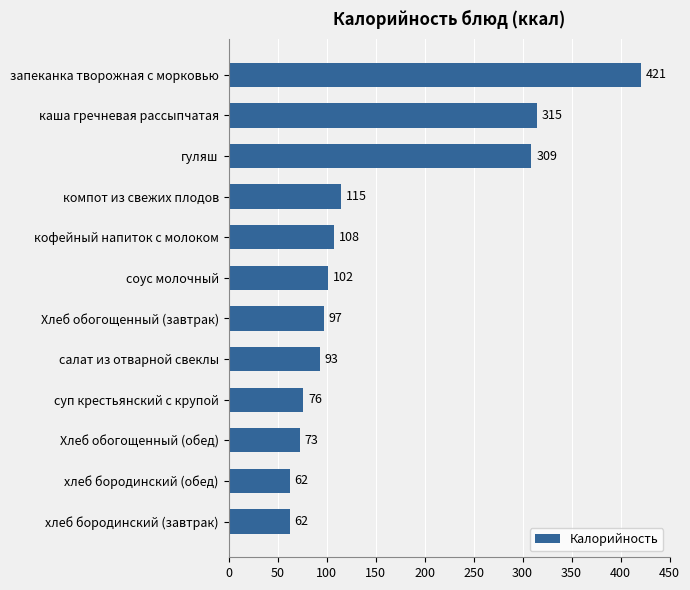

What is the average value?

152.8